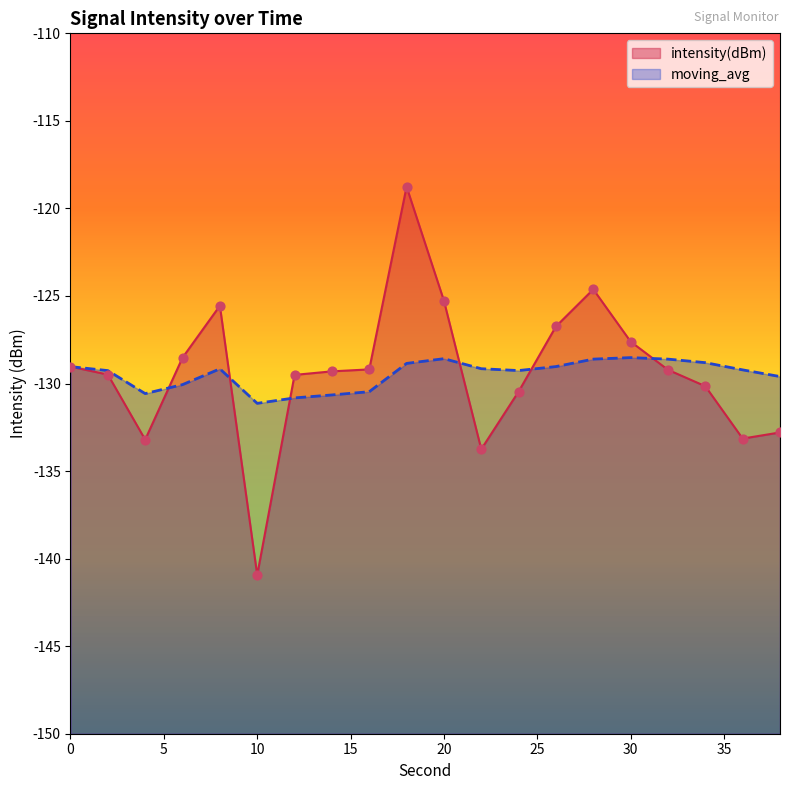

Which series contains the highest Y value?

intensity(dBm)